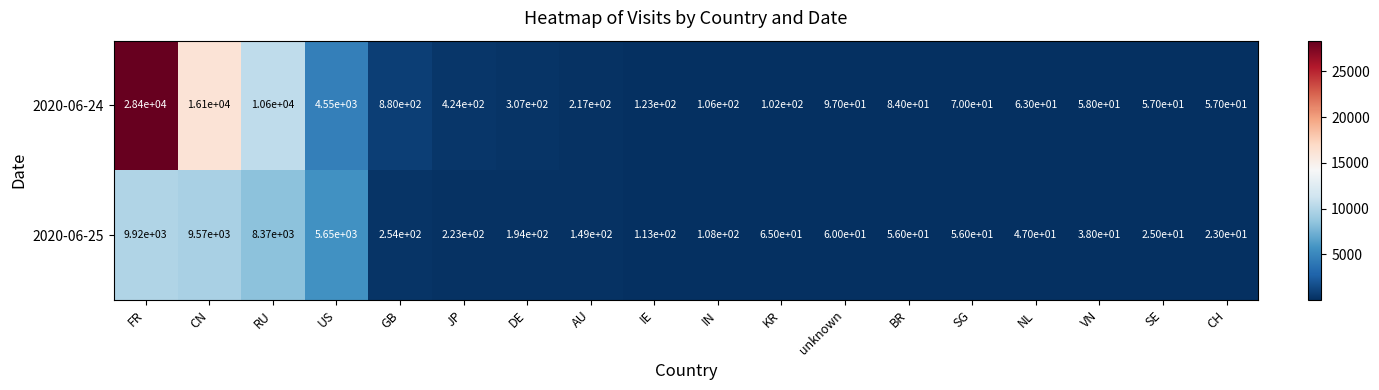

What is the difference between the second highest and minimum values in the 2020-06-25 series?

9547